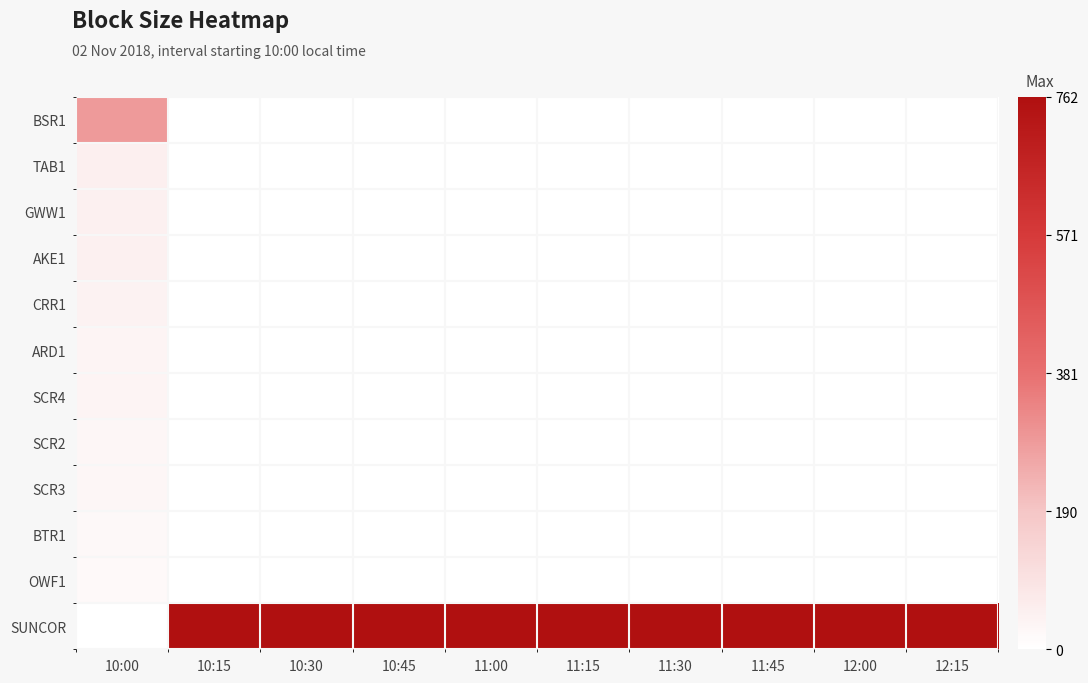

At which category does the chart reach its minimum across all series?

10:15